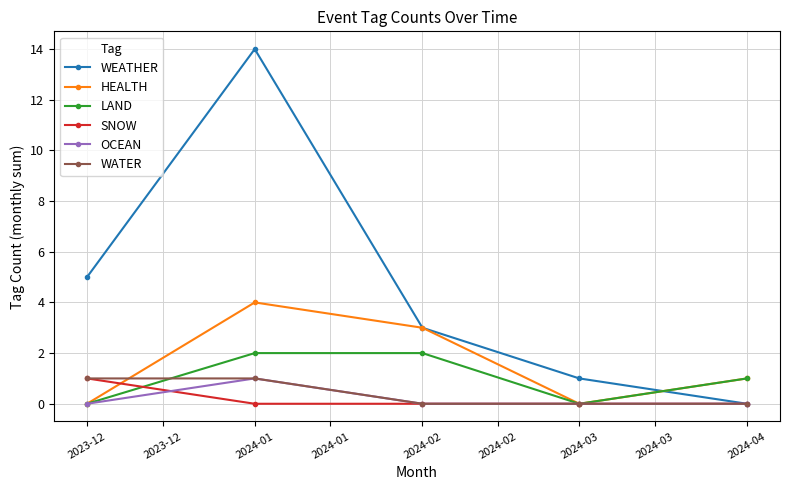

What is the total value across all series at 2024-01?

22